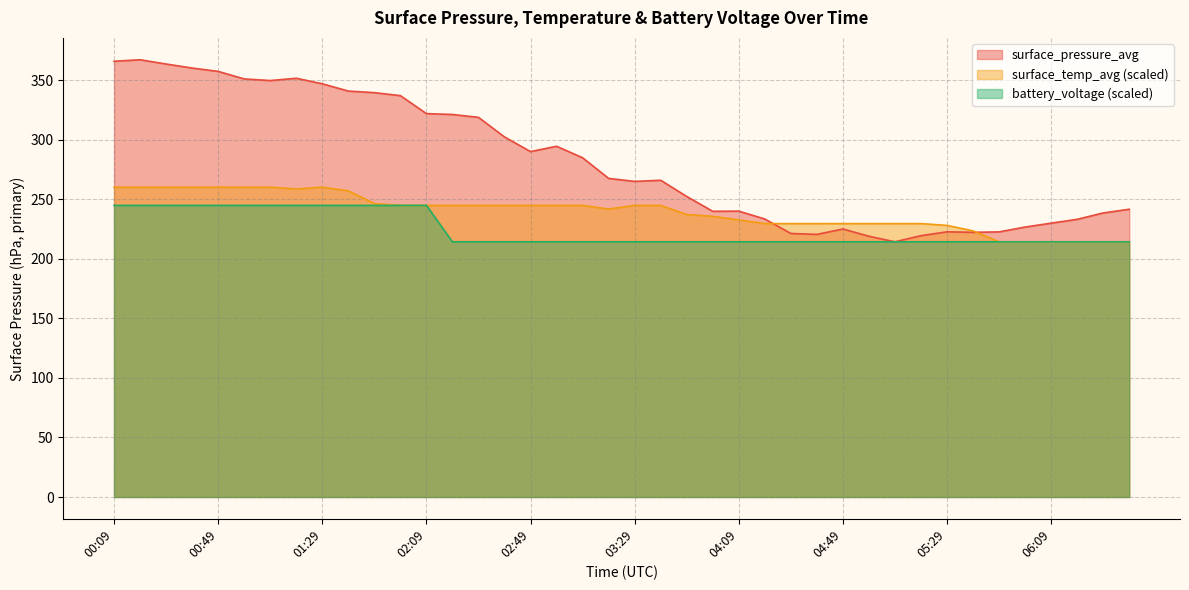

Reading right to left, extract all data points from this chart.

surface_pressure_avg: 06:39=241.8	06:29=238.6	06:19=233.3	06:09=230.1	05:59=226.8	05:49=222.7	05:39=222.4	05:29=222.8	05:19=219.6	05:09=214.4	04:59=219.1	04:49=225.2	04:39=220.6	04:29=221.4	04:19=233.6	04:09=240.2	03:59=240.0	03:49=252.5	03:39=266.1	03:29=265.1	03:19=267.7	03:09=285.0	02:59=294.7	02:49=290.2	02:39=302.5	02:29=319.0	02:19=321.4	02:09=322.1	01:59=337.2	01:49=339.7	01:39=341.0	01:29=347.2	01:19=351.8	01:09=349.9	00:59=351.2	00:49=357.6	00:39=360.4	00:29=363.8	00:19=367.3	00:09=366.1
surface_temp_avg: 06:39=214.4	06:29=214.4	06:19=214.4	06:09=214.4	05:59=214.4	05:49=214.4	05:39=223.6	05:29=228.2	05:19=229.7	05:09=229.7	04:59=229.7	04:49=229.7	04:39=229.7	04:29=229.7	04:19=229.7	04:09=232.8	03:59=235.8	03:49=237.4	03:39=245.0	03:29=245.0	03:19=241.9	03:09=245.0	02:59=245.0	02:49=245.0	02:39=245.0	02:29=245.0	02:19=245.0	02:09=245.0	01:59=245.0	01:49=246.5	01:39=257.2	01:29=260.3	01:19=258.8	01:09=260.3	00:59=260.3	00:49=260.3	00:39=260.3	00:29=260.3	00:19=260.3	00:09=260.3
battery_voltage: 06:39=214.4	06:29=214.4	06:19=214.4	06:09=214.4	05:59=214.4	05:49=214.4	05:39=214.4	05:29=214.4	05:19=214.4	05:09=214.4	04:59=214.4	04:49=214.4	04:39=214.4	04:29=214.4	04:19=214.4	04:09=214.4	03:59=214.4	03:49=214.4	03:39=214.4	03:29=214.4	03:19=214.4	03:09=214.4	02:59=214.4	02:49=214.4	02:39=214.4	02:29=214.4	02:19=214.4	02:09=245.0	01:59=245.0	01:49=245.0	01:39=245.0	01:29=245.0	01:19=245.0	01:09=245.0	00:59=245.0	00:49=245.0	00:39=245.0	00:29=245.0	00:19=245.0	00:09=245.0